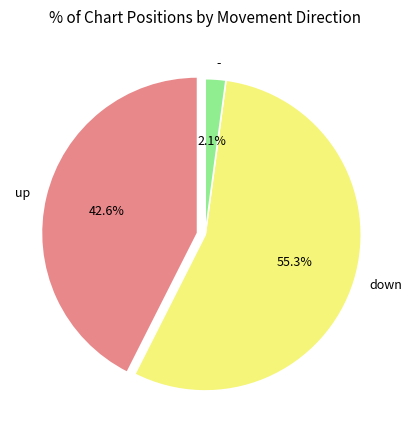

Which slice is the largest?

down